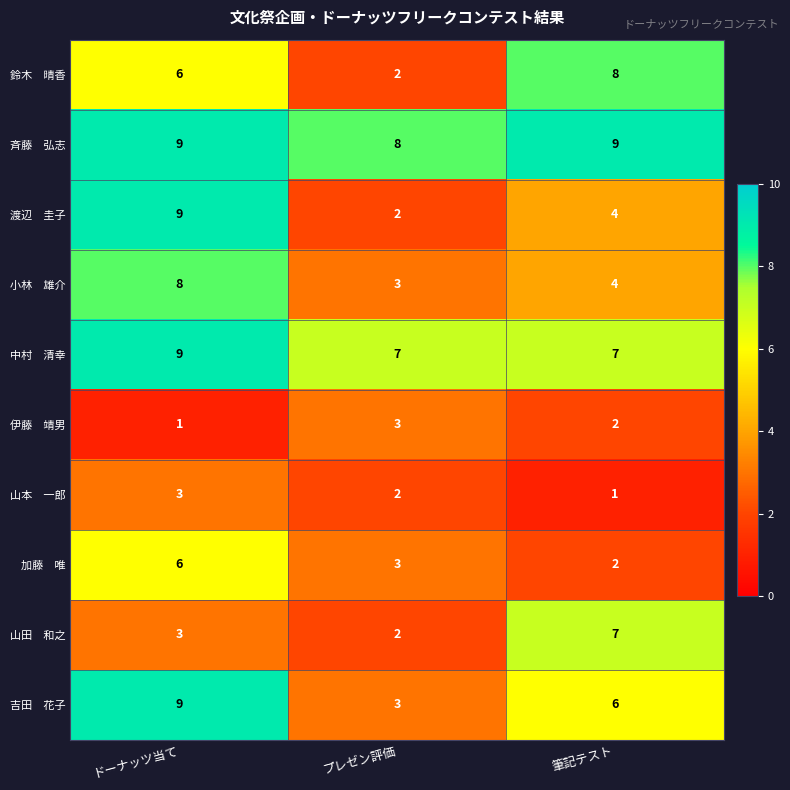

What is the total value across all series at ドーナッツ当て?

63